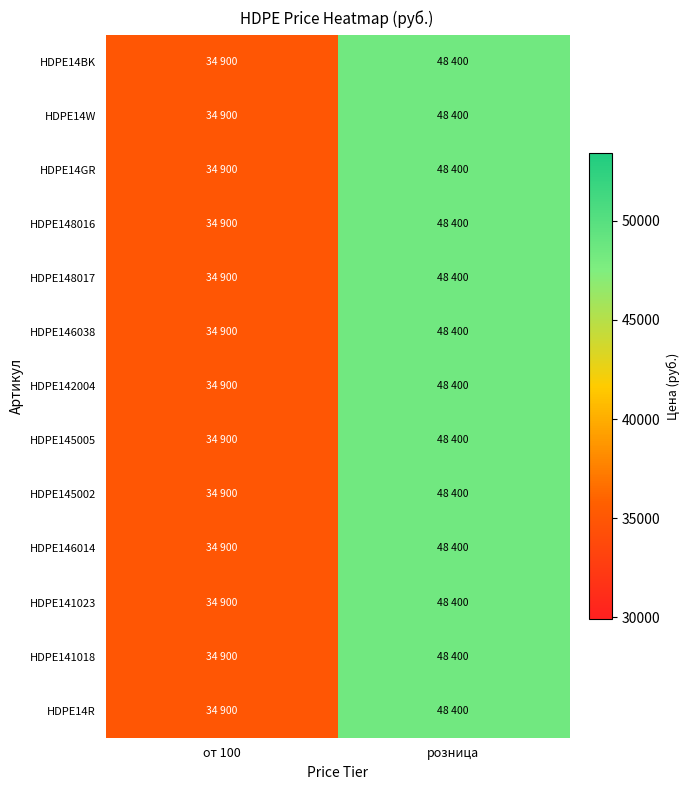

At which category is the sum across all series the highest?

розница